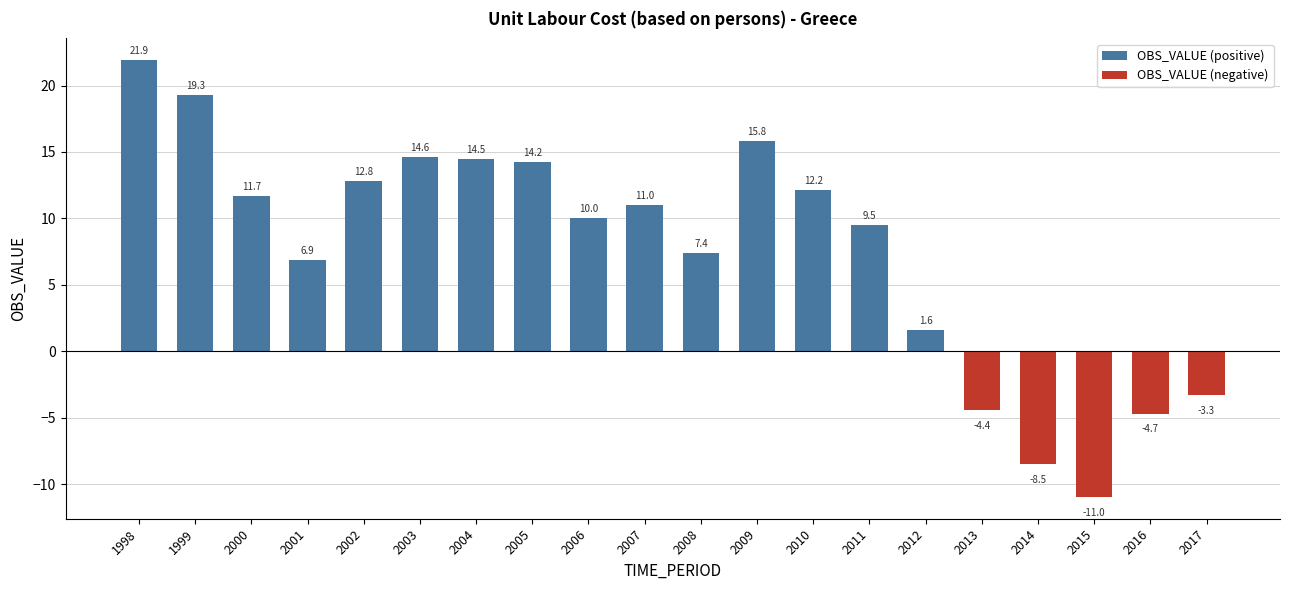

What is the sum of the values at 2009 and 2006?

25.8